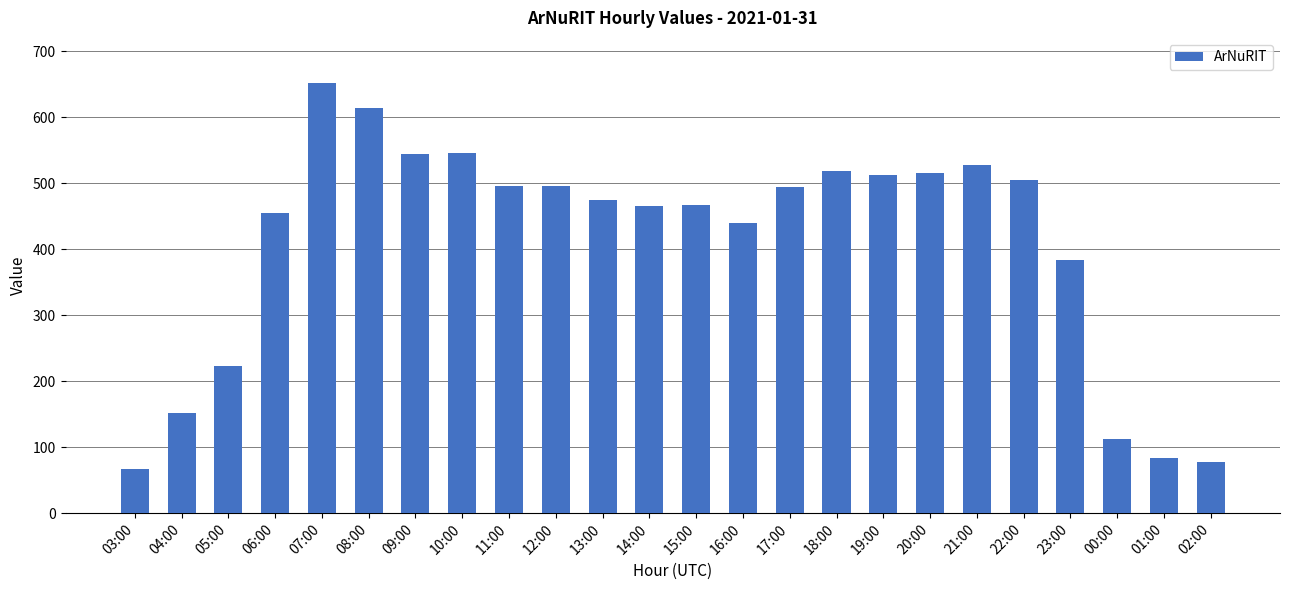

Where is the data nearest to the value 359?

23:00